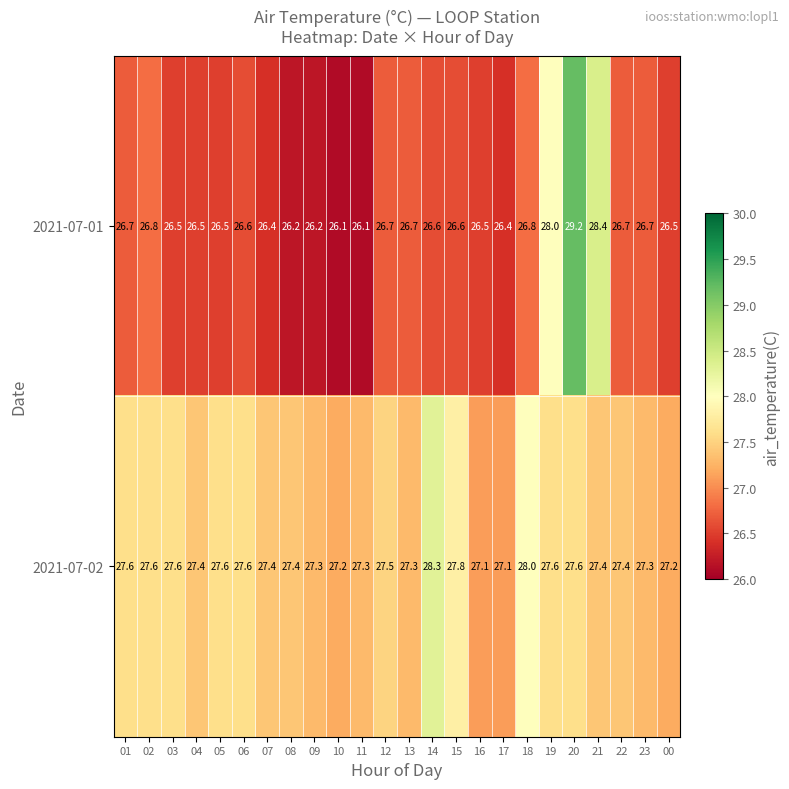

The value of 2021-07-01 at 07 is 8.5. True or false?

False